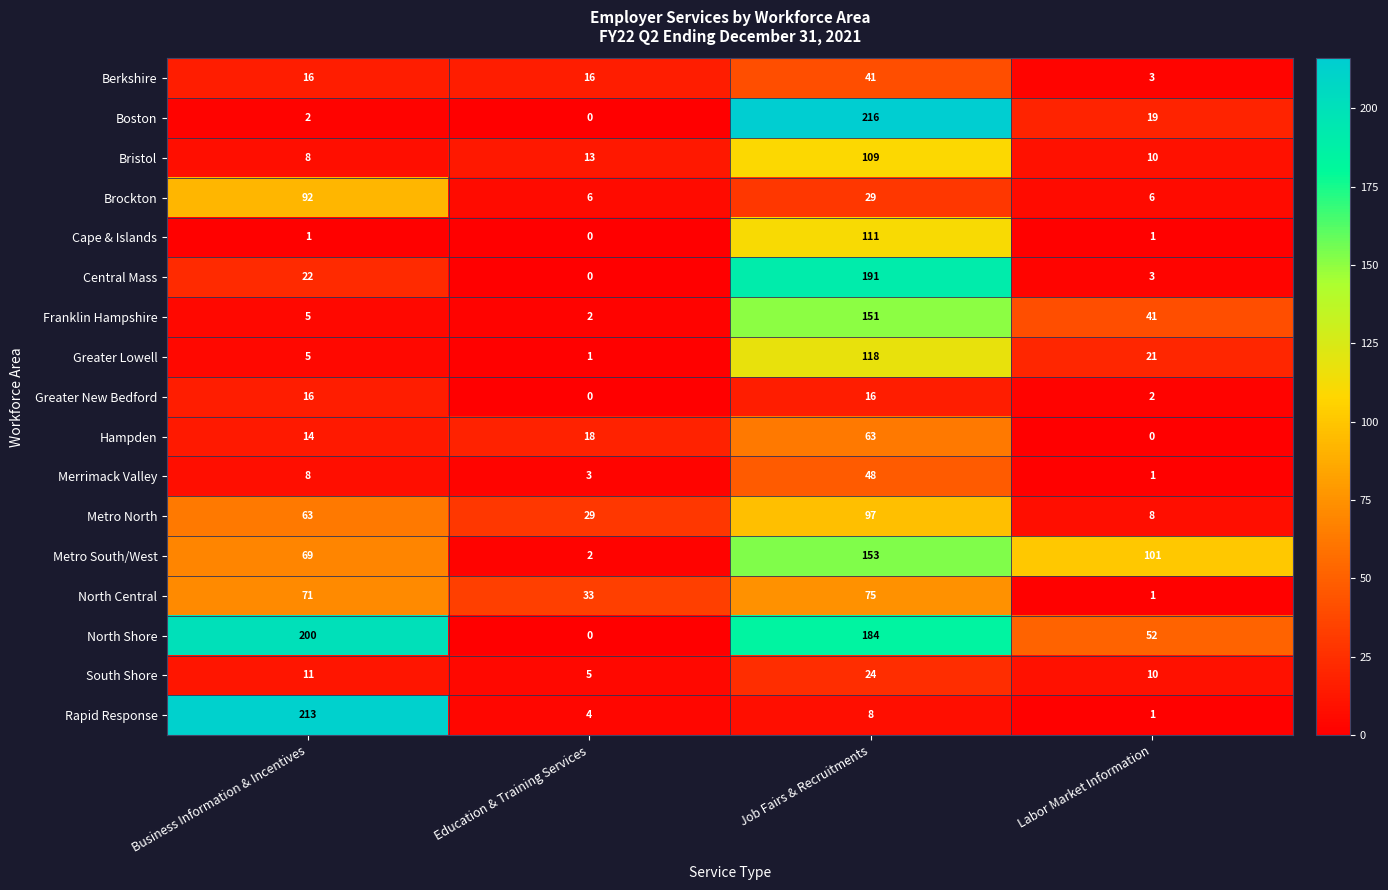

At Job Fairs & Recruitments, list the series in order from smallest to largest.

Rapid Response, Greater New Bedford, South Shore, Brockton, Berkshire, Merrimack Valley, Hampden, North Central, Metro North, Bristol, Cape & Islands, Greater Lowell, Franklin Hampshire, Metro South/West, North Shore, Central Mass, Boston